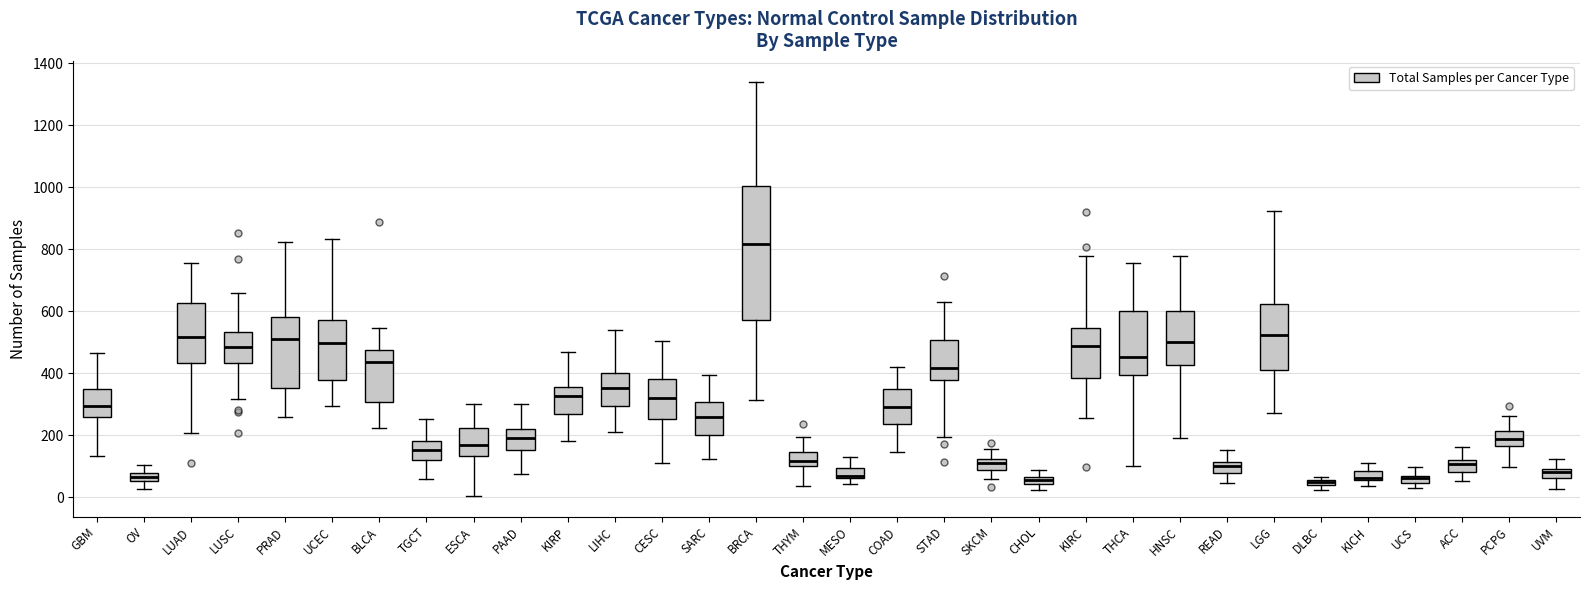

Which box is the tallest, from its lower edge to its upper edge?

BRCA